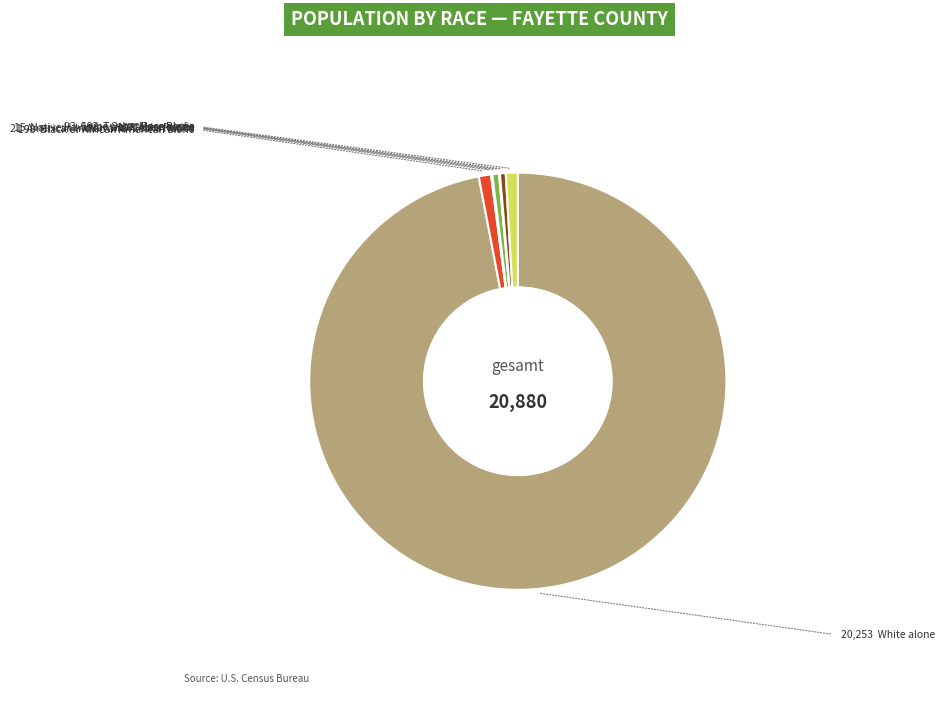

Is there any slice that represents more than half of the pie?

Yes